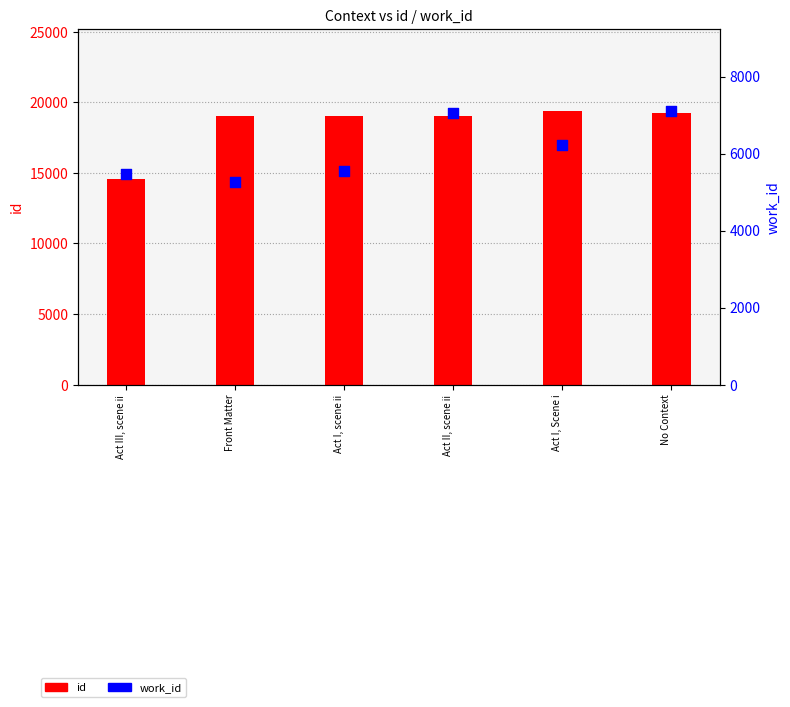

At how many categories does at least one series exceed 14919?

5